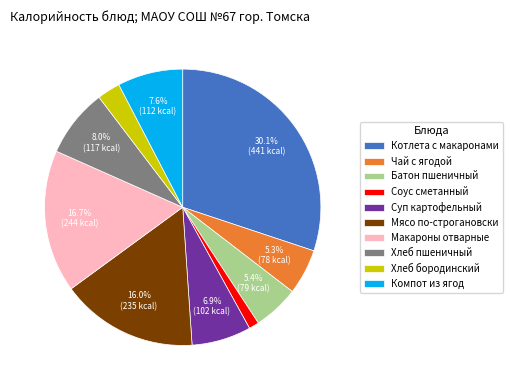

Is the sum of Суп картофельный and Компот из ягод greater than half?

No